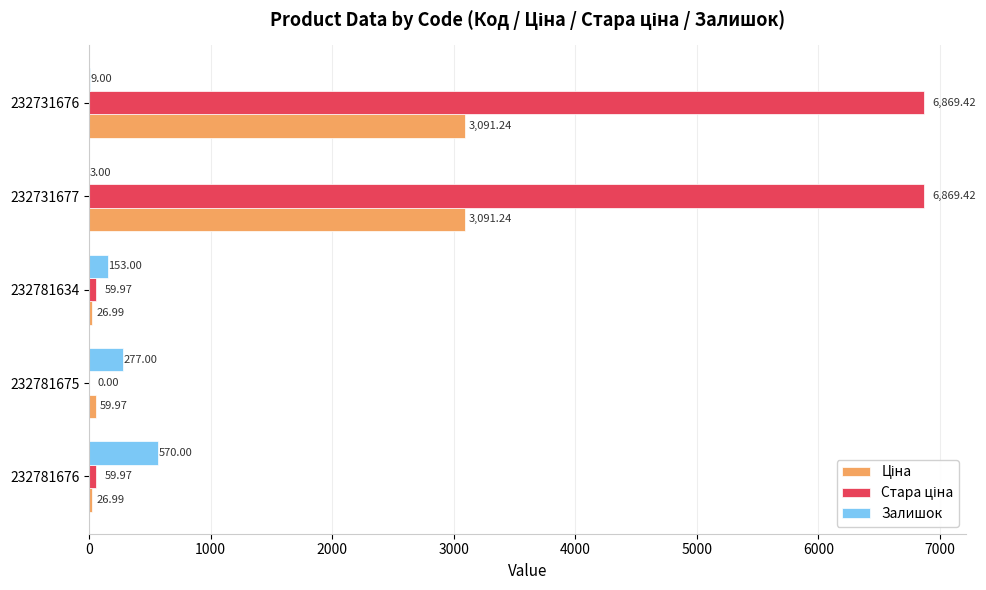

At which category is the sum across all series the highest?

232731676